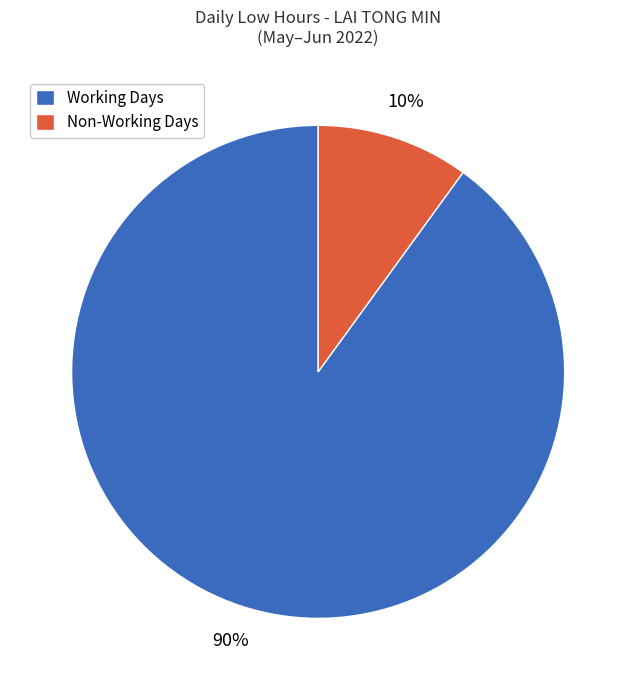

Rank the categories by value from lowest to highest.

Non-Working Days, Working Days